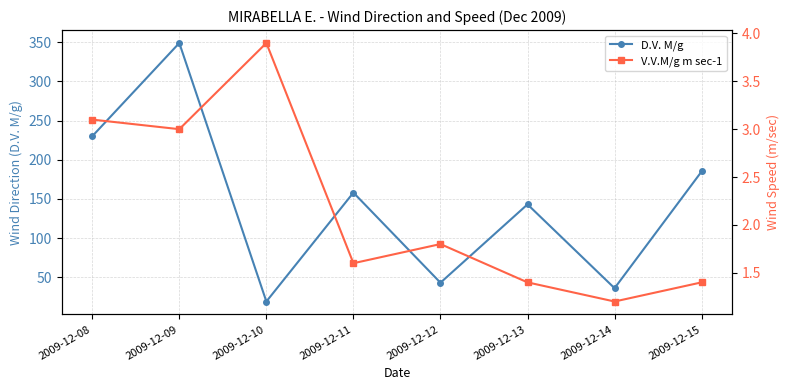

At how many categories does at least one series exceed 21?

7